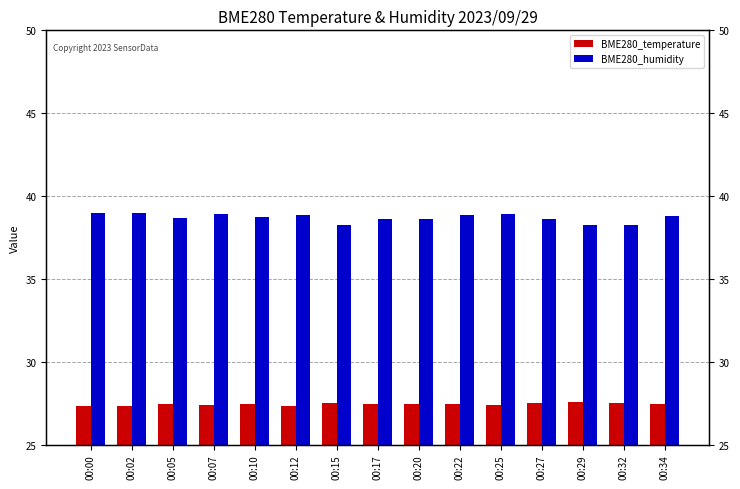

Which series has the widest spread of values?

BME280_humidity